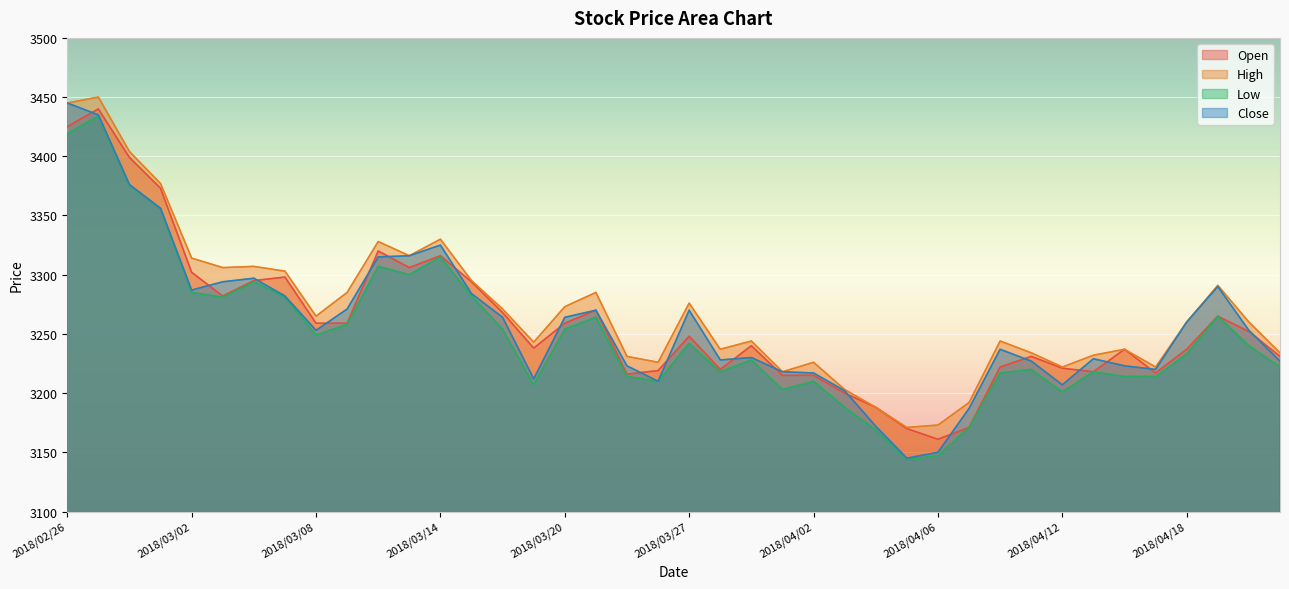

Between 2018/03/30 and 2018/04/02, which series saw the biggest shift?

High